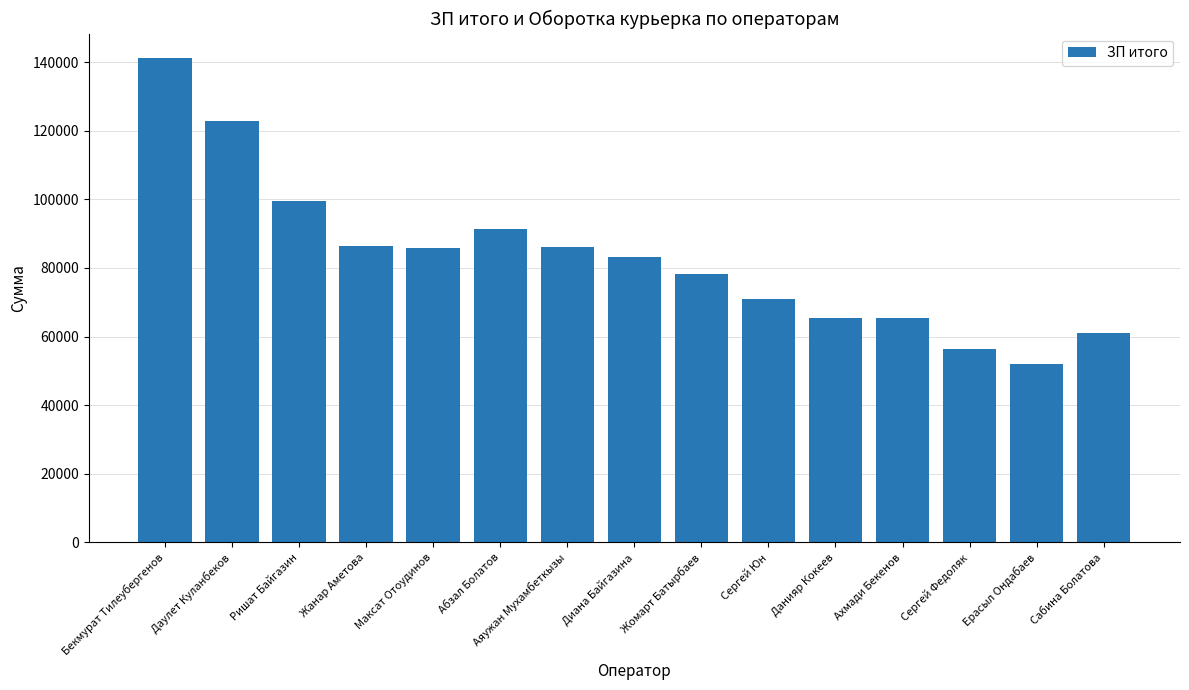

What is the label of the 13th bar from the right?

Ришат Байгазин